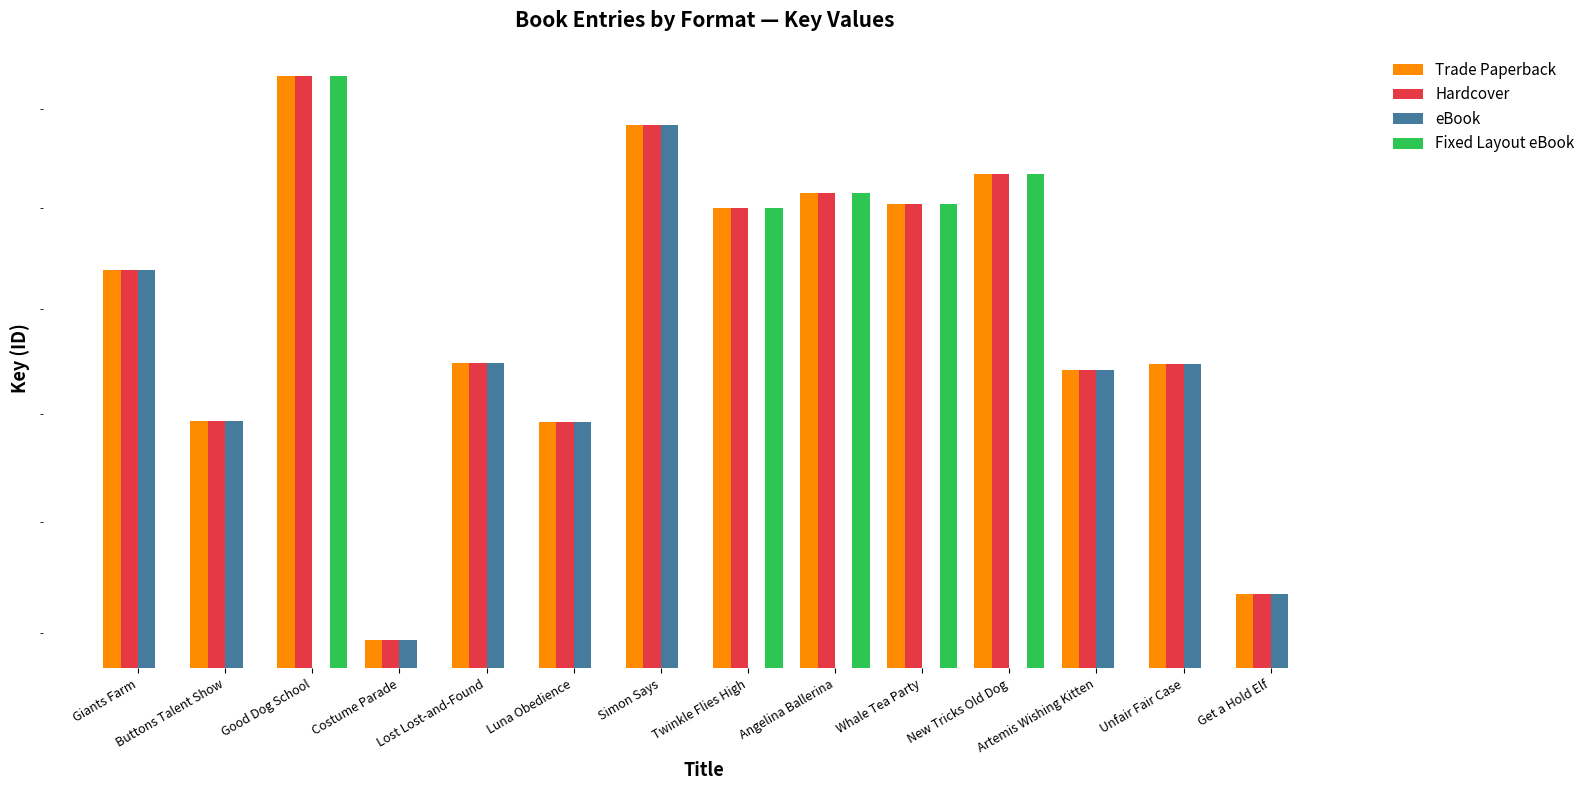

At which category is the sum across all series the highest?

Good Dog School